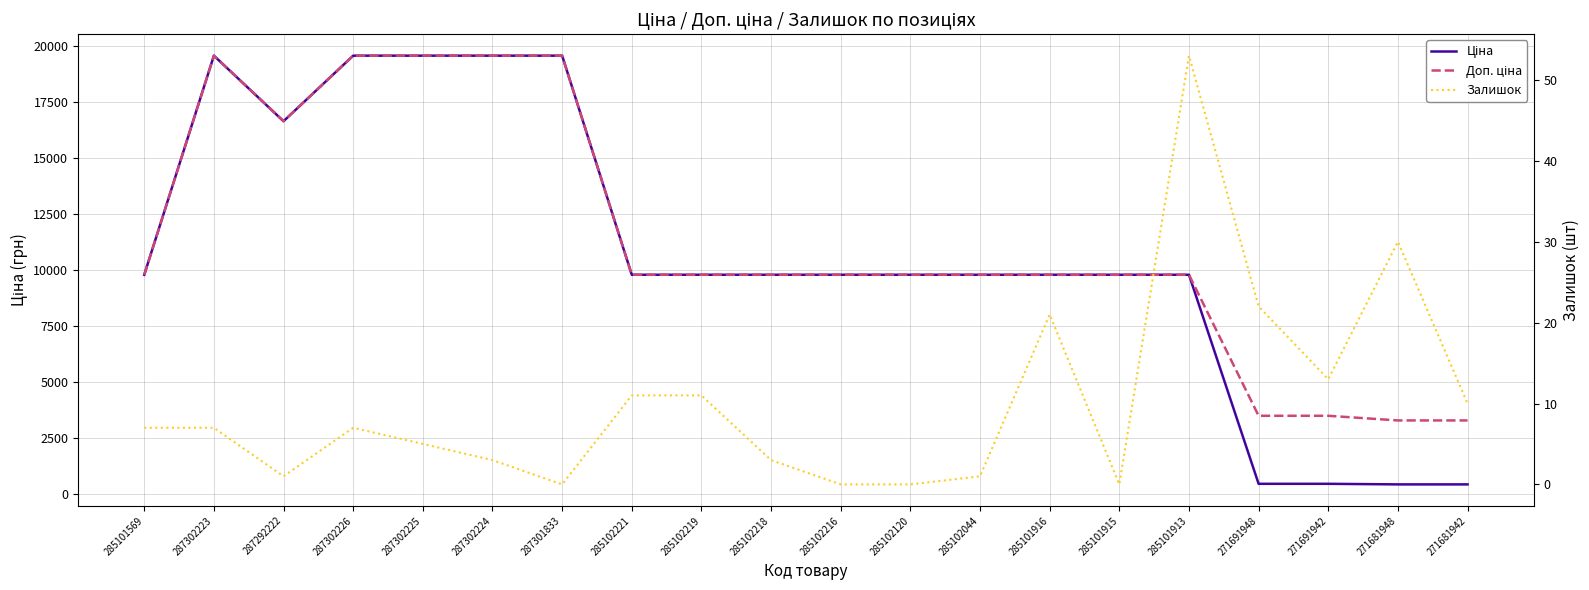

The value of Ціна at 271691942 is 696.1. True or false?

False